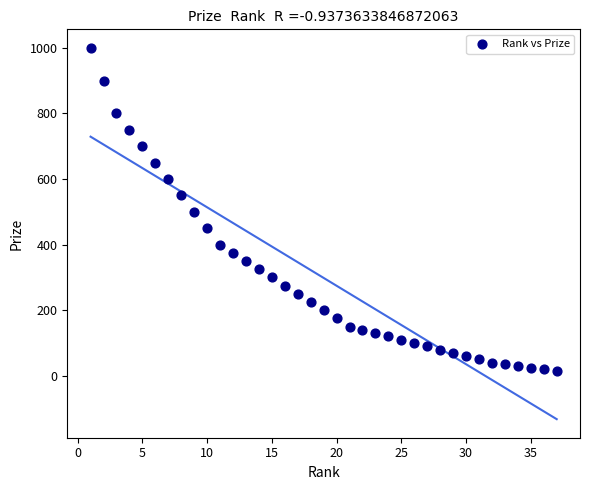

What is the range of Y values (max minus min)?

985